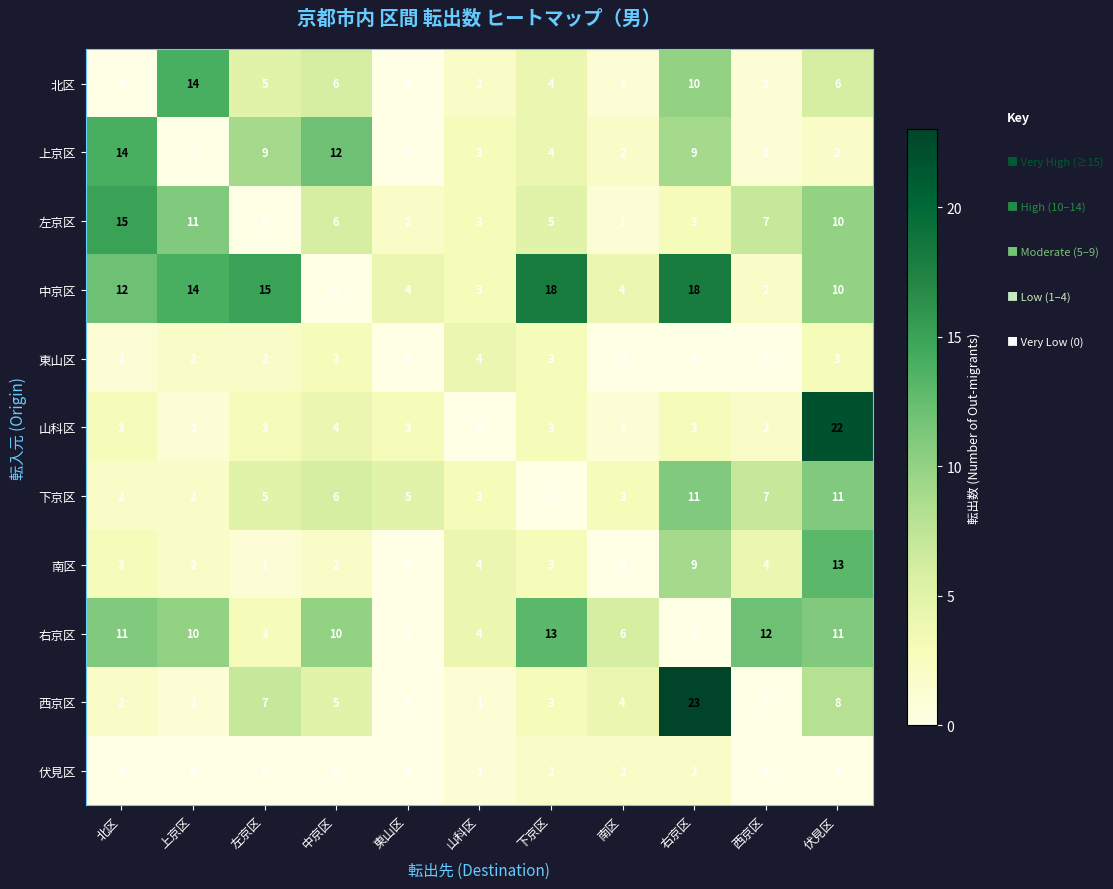

What is the sum of all 伏見区 values?

7